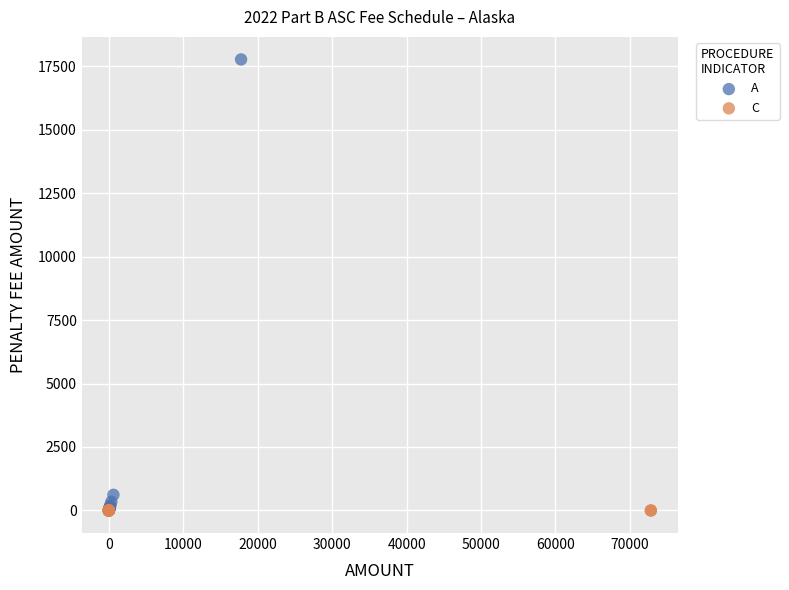

Which series contains the highest Y value?

A